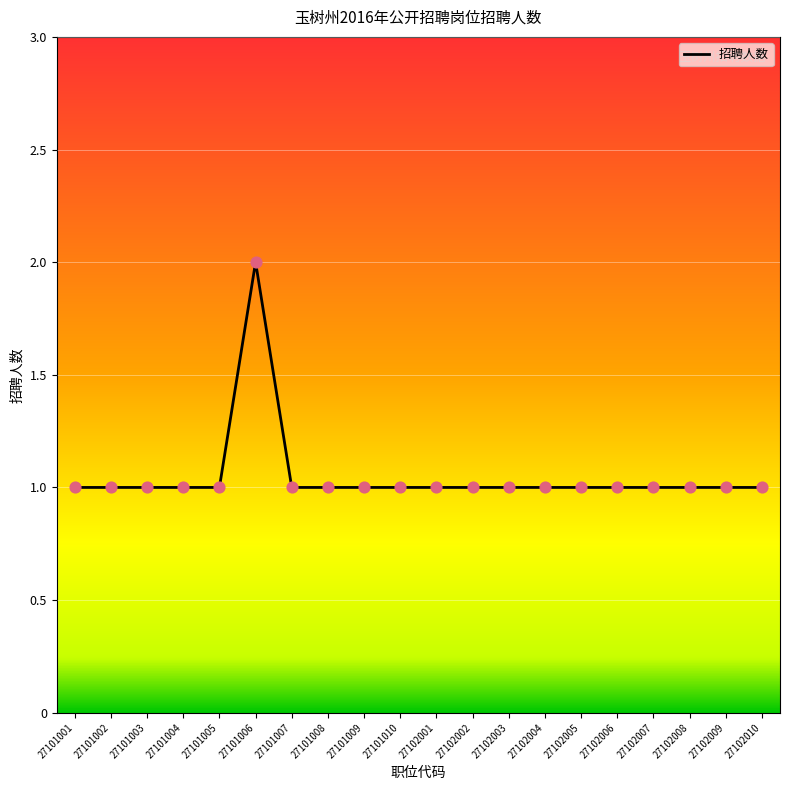

Approximately how many times larger is the value at 27101010 compared to 27102001?

1.0